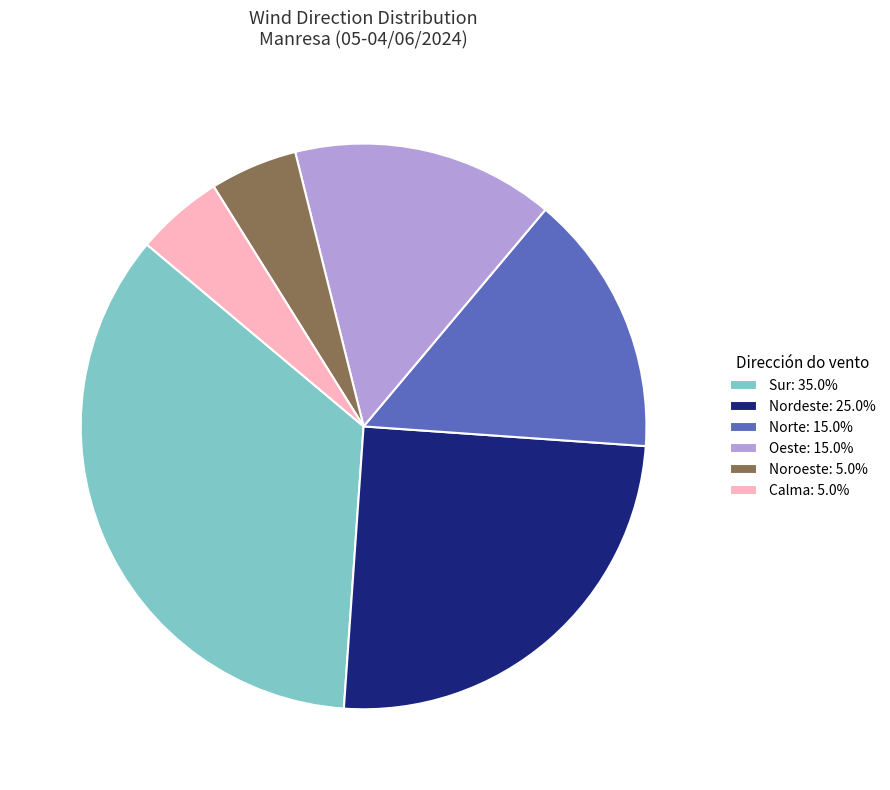

Approximately how many times larger is the value at Norte: 15.0% compared to Noroeste: 5.0%?

3.0